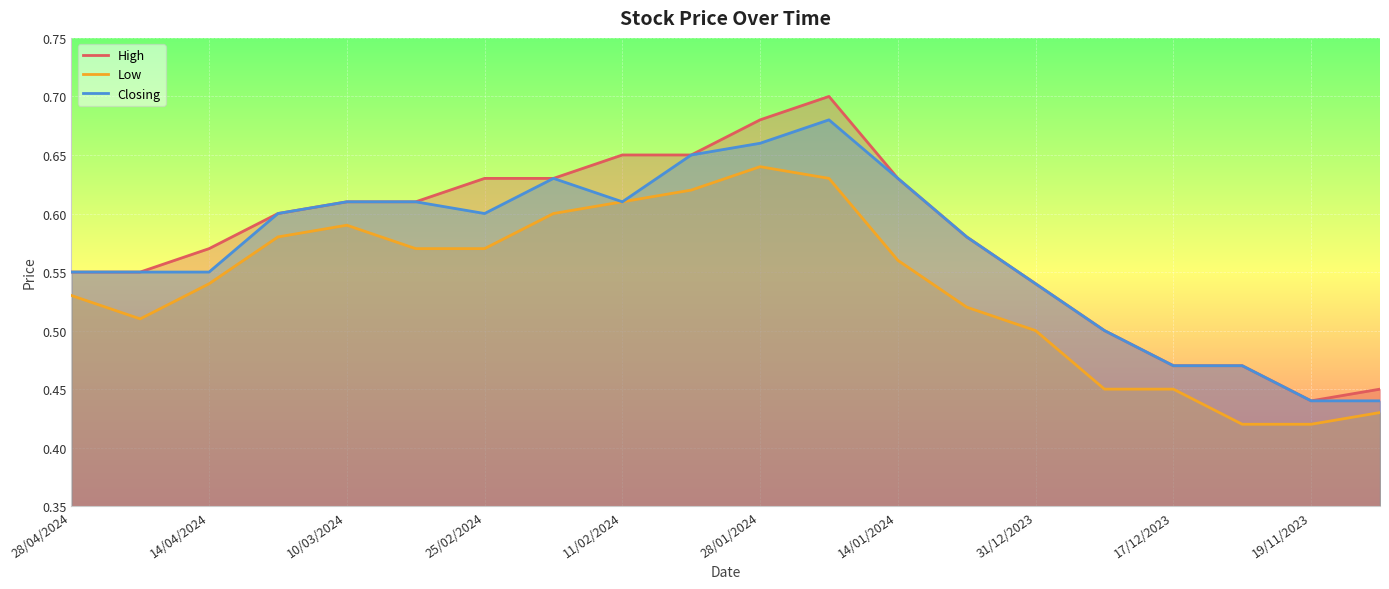

Which series has the largest total across all categories?

High